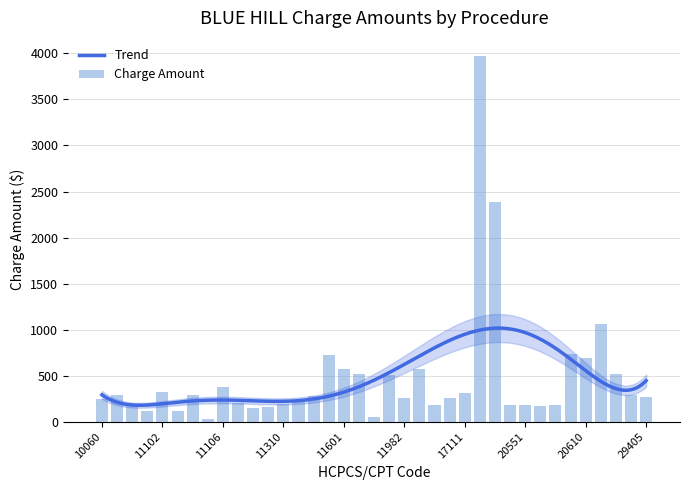

What is the maximum value for Trend?

1016.9